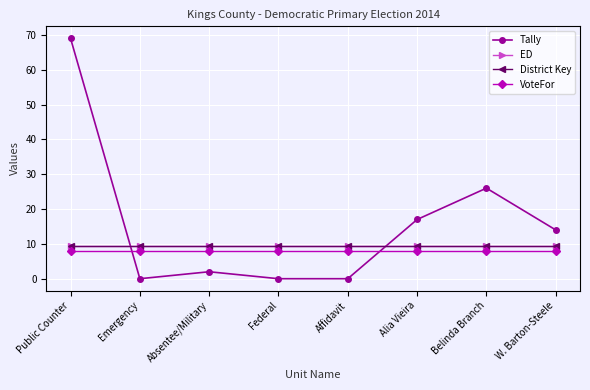

Does the chart display data point markers on the line(s)?

Yes